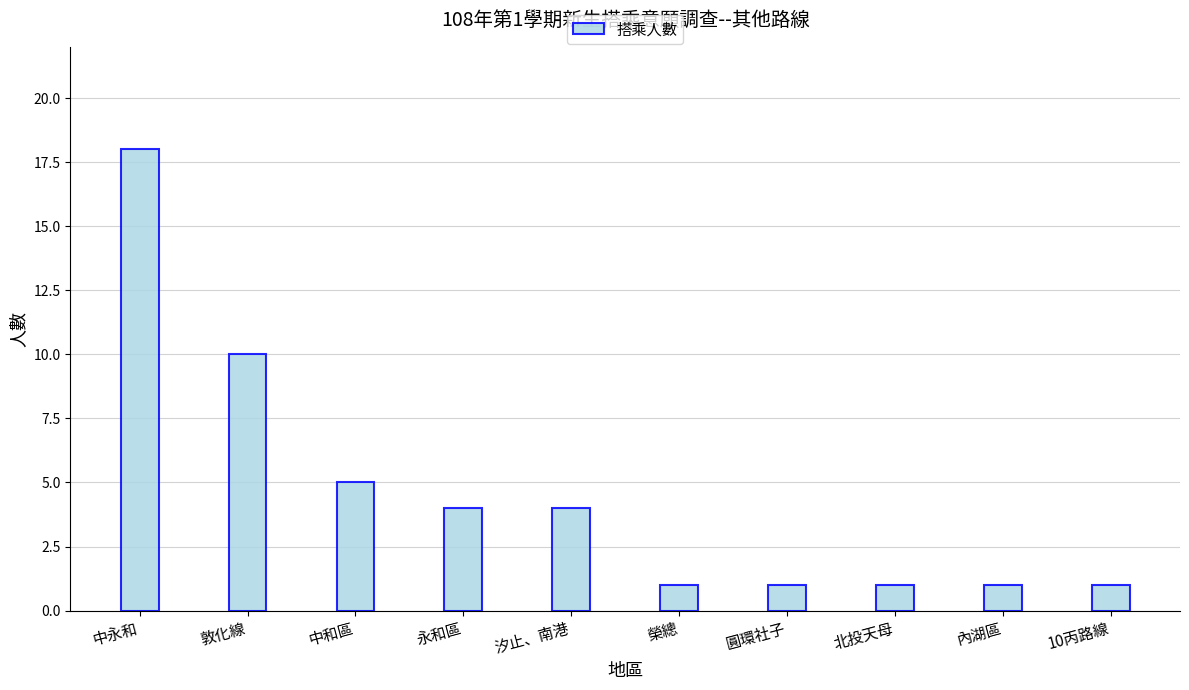

Reading right to left, extract all data points from this chart.

10丙路線=1	內湖區=1	北投天母=1	圓環社子=1	榮總=1	汐止、南港=4	永和區=4	中和區=5	敦化線=10	中永和=18